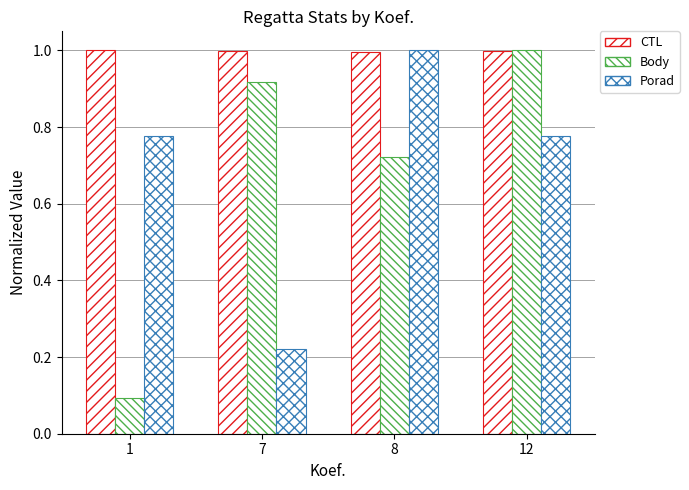

Count the number of categories in the chart.

4